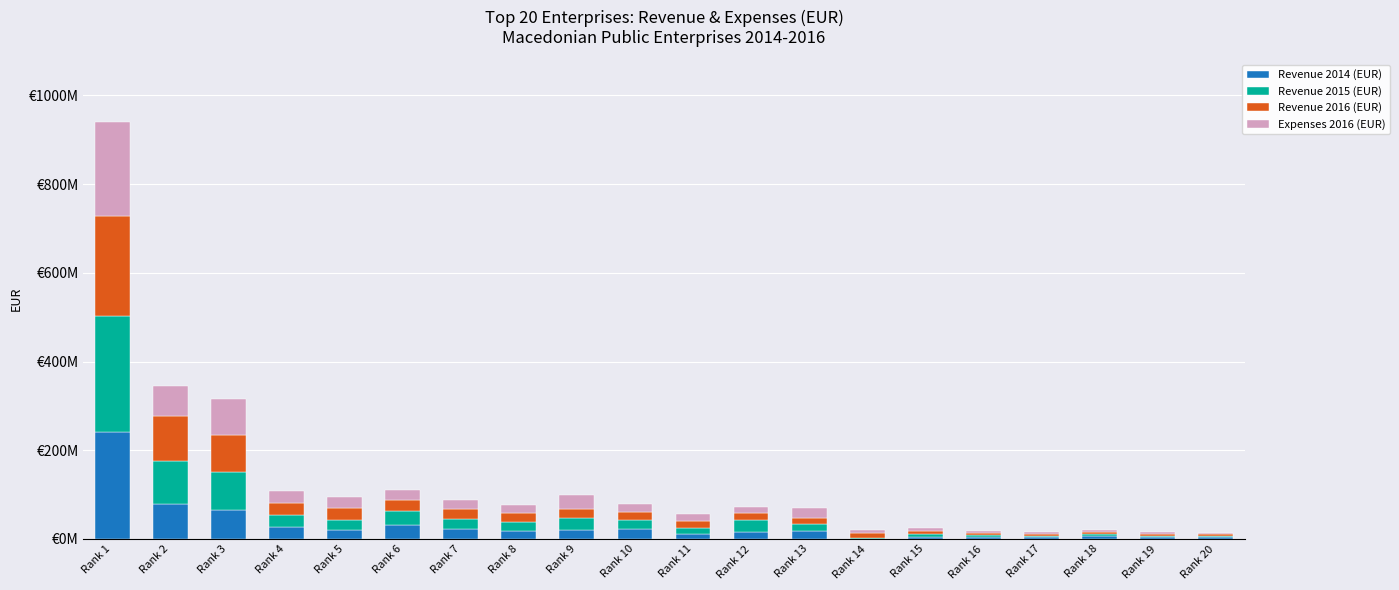

What is the total value across all series at Rank 4?

108155121.3